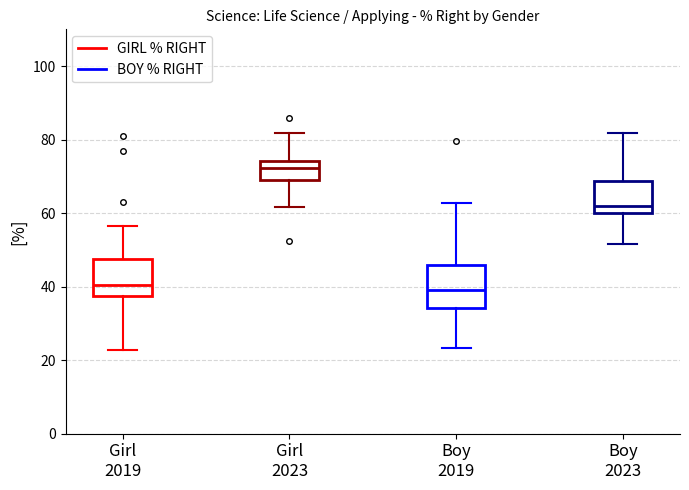

Where does the lower whisker of the box for Boy 2023 end on the y-axis? The values are not printed on the chart, so give them approximately, as read against the axis.

52